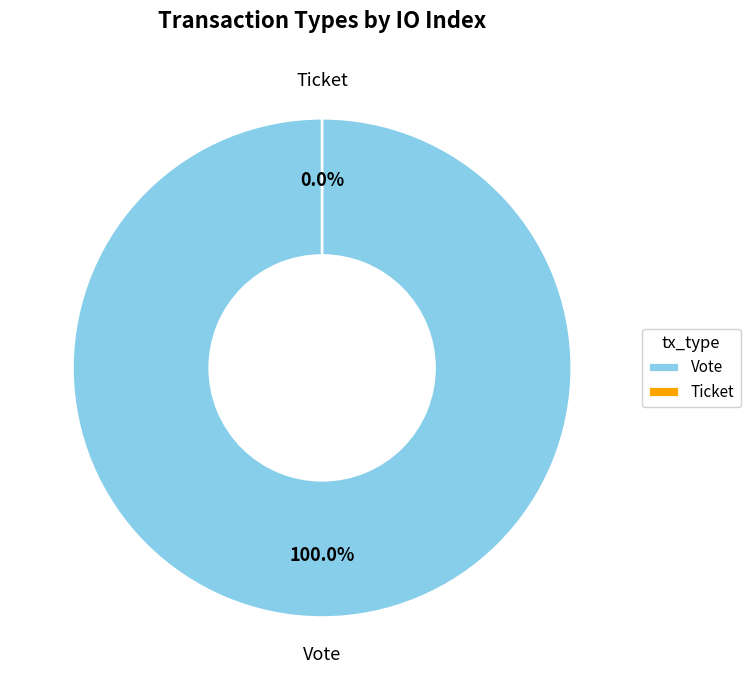

Which category accounts for the majority?

Vote